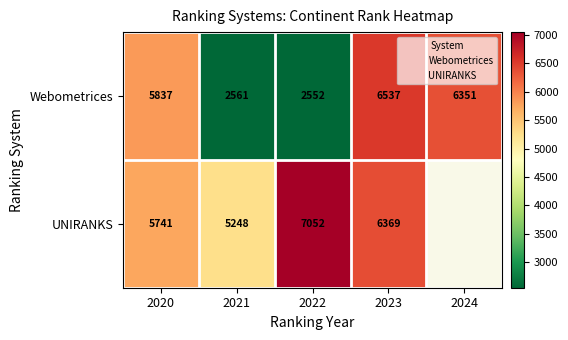

List the labels in order of Webometrices value, smallest first.

2022, 2021, 2020, 2024, 2023